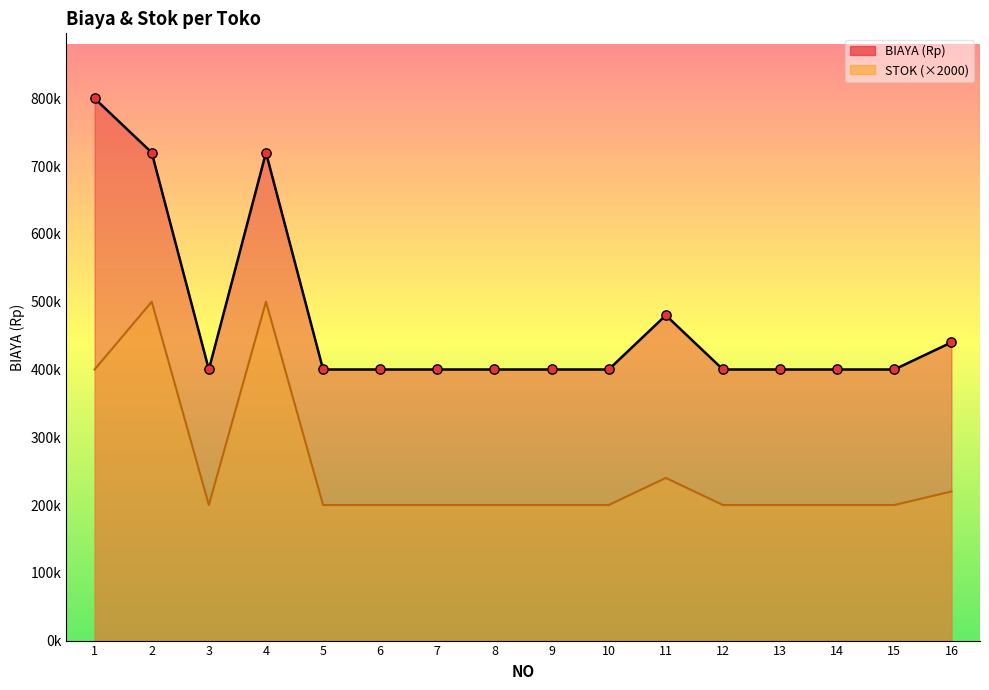

What are all the series names shown in the legend?

BIAYA, STOK